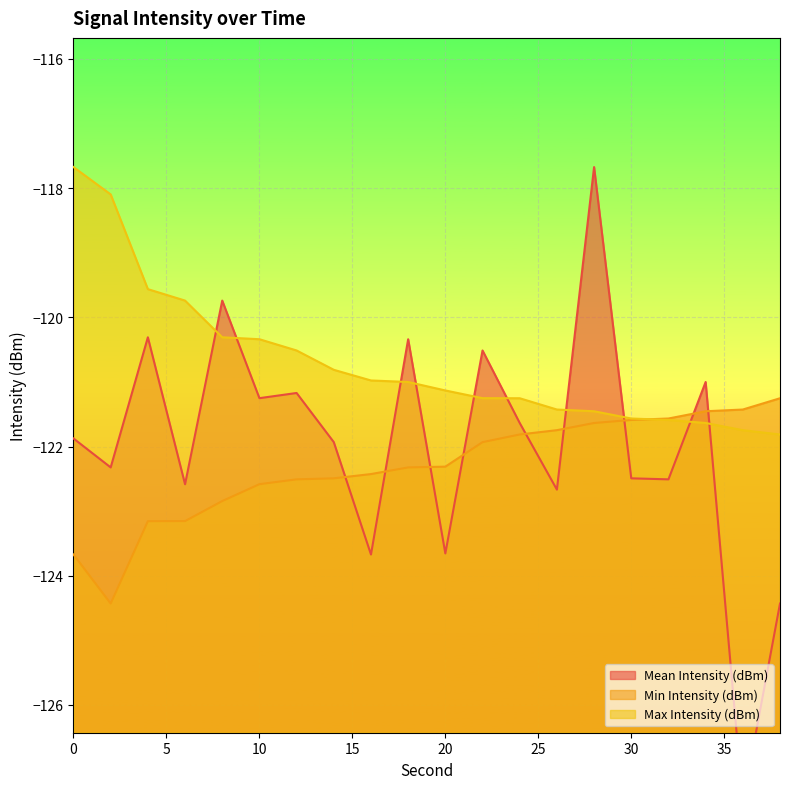

True or false: Max Intensity (dBm) has more than 1 points higher than both neighbors.

False